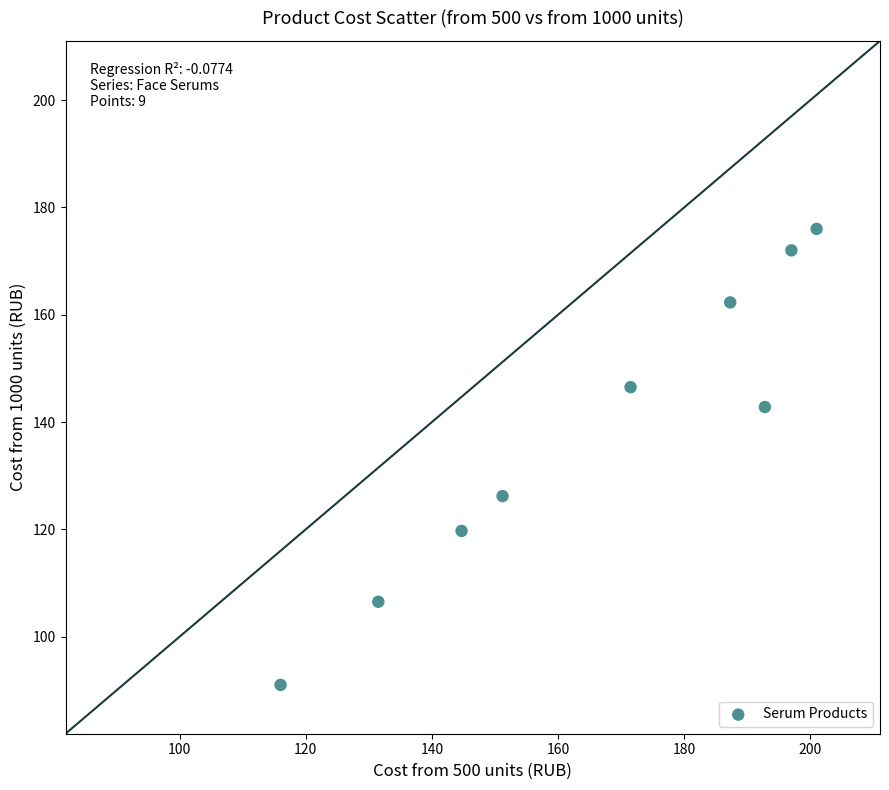

What Y value in the scatter plot is closest to 133?

126.2